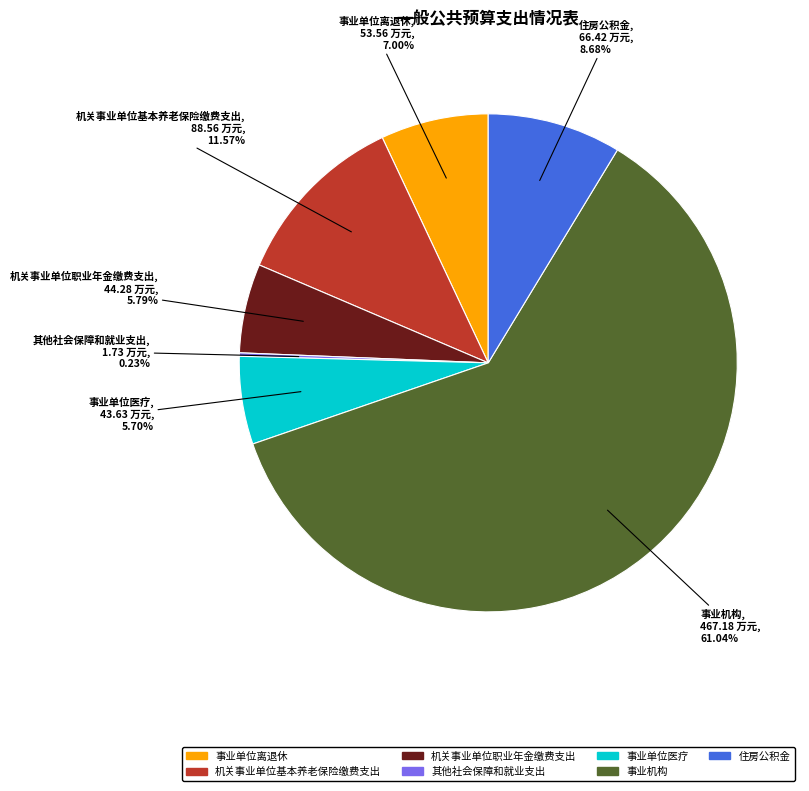

Which slice is the largest?

事业机构